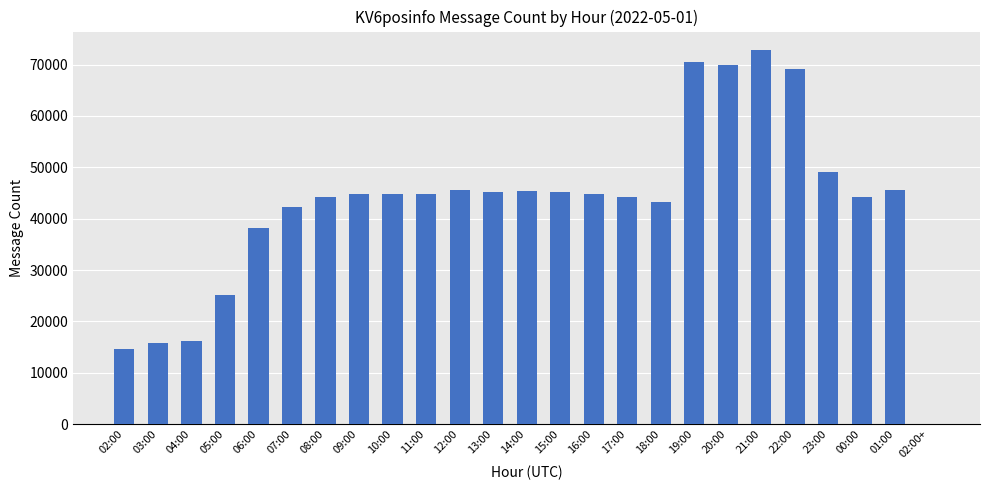

Are the bars horizontal?

No